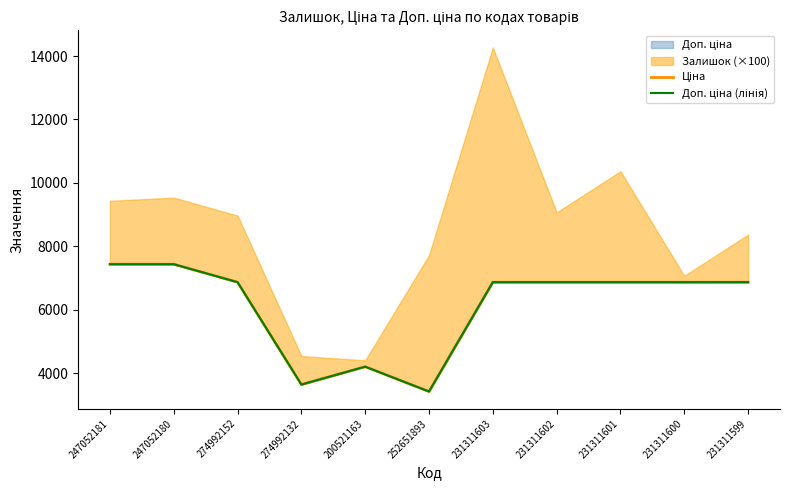

True or false: Доп. ціна (лінія) and Ціна cross at least once.

False